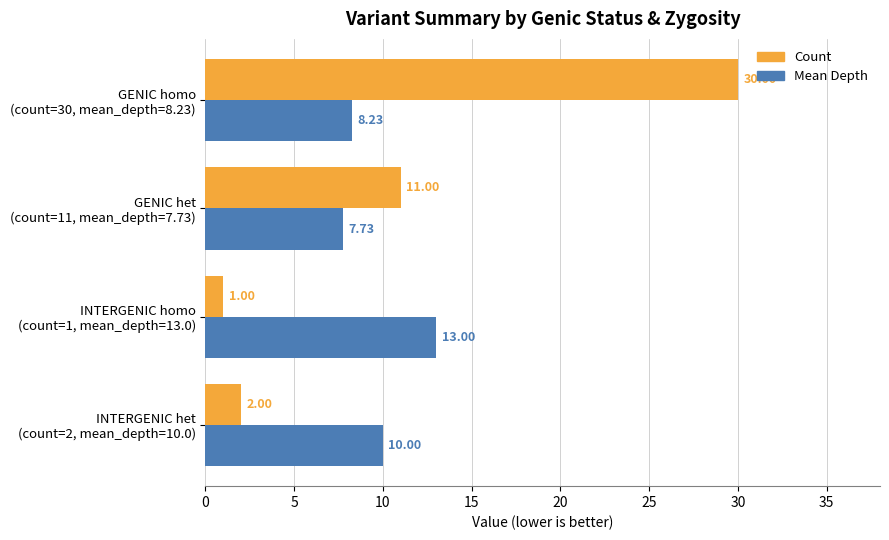

How many distinct data groups are displayed?

2